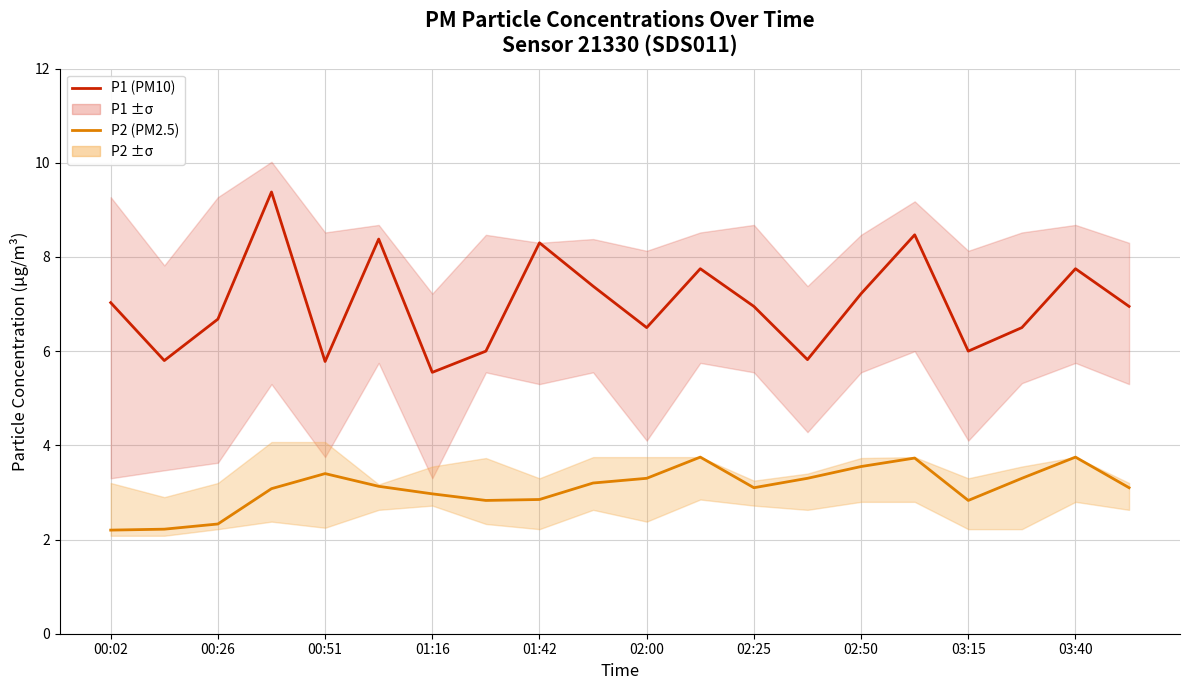

What is the minimum value shown in the chart?

2.2